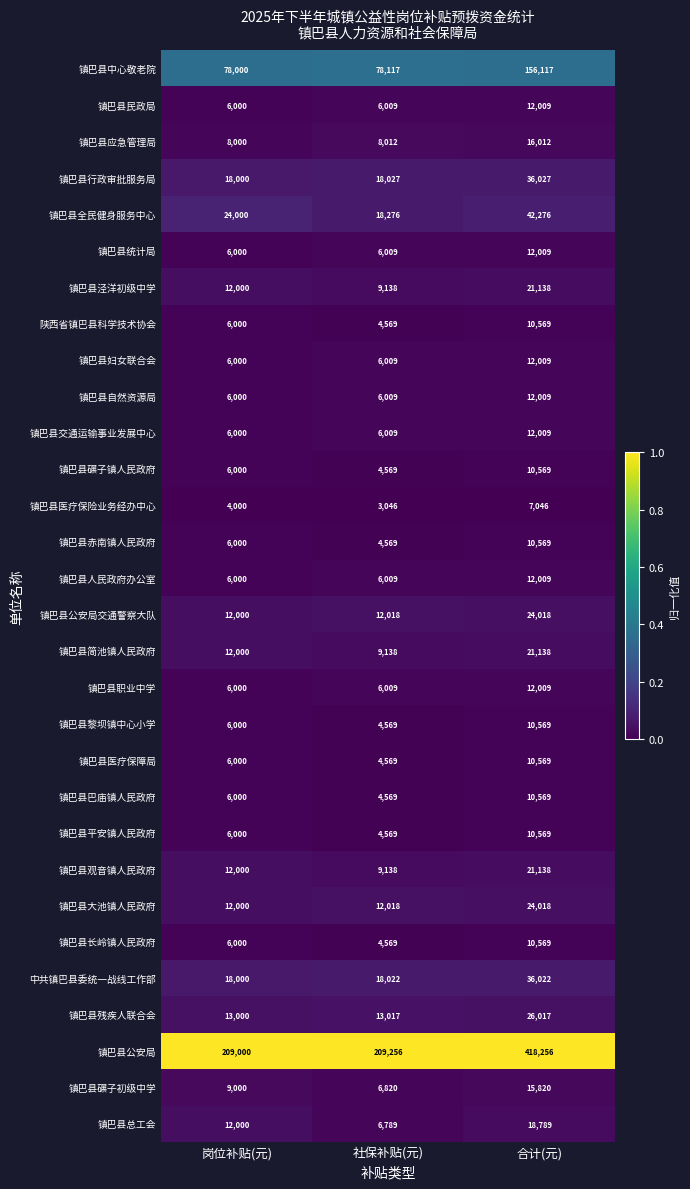

Which label corresponds to the smallest value in the chart?

社保补贴(元)